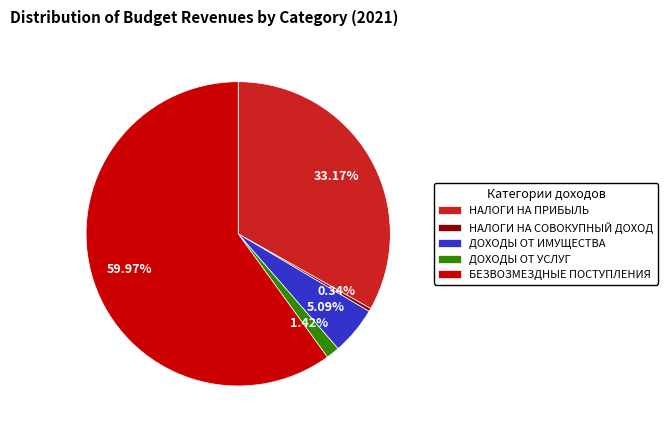

Is it true that БЕЗВОЗМЕЗДНЫЕ ПОСТУПЛЕНИЯ is 60% of the pie?

True